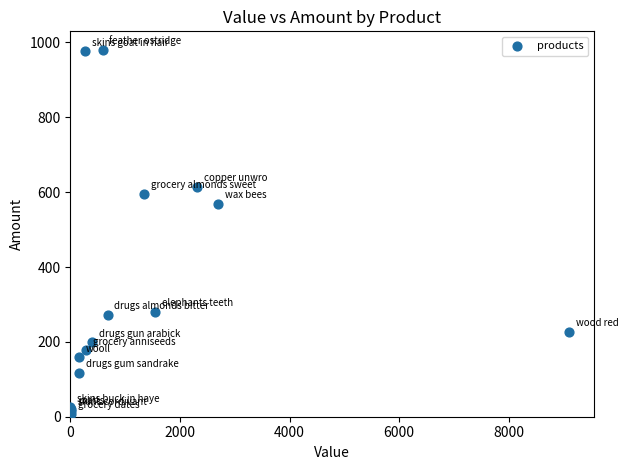

What Y value in the scatter plot is closest to 494?

569